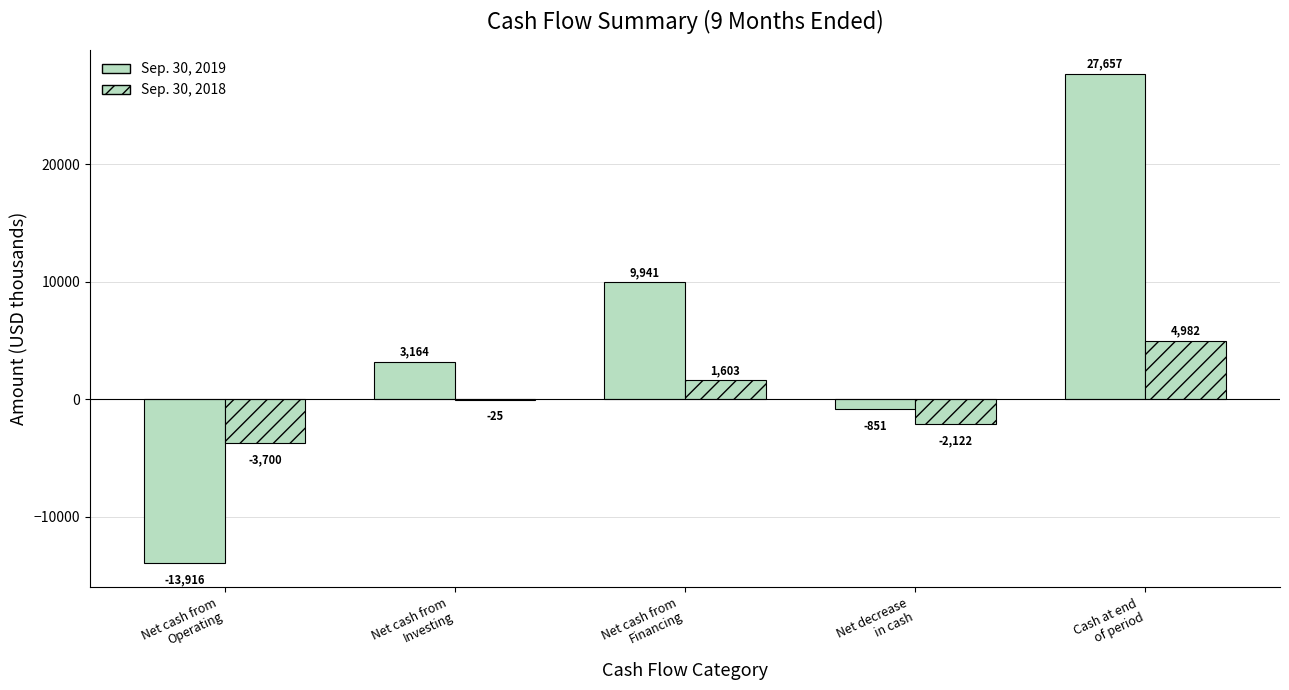

Reading left to right, list all the values displayed in this chart.

Sep. 30, 2019: -13916	3164	9941	-851	27657
Sep. 30, 2018: -3700	-25	1603	-2122	4982